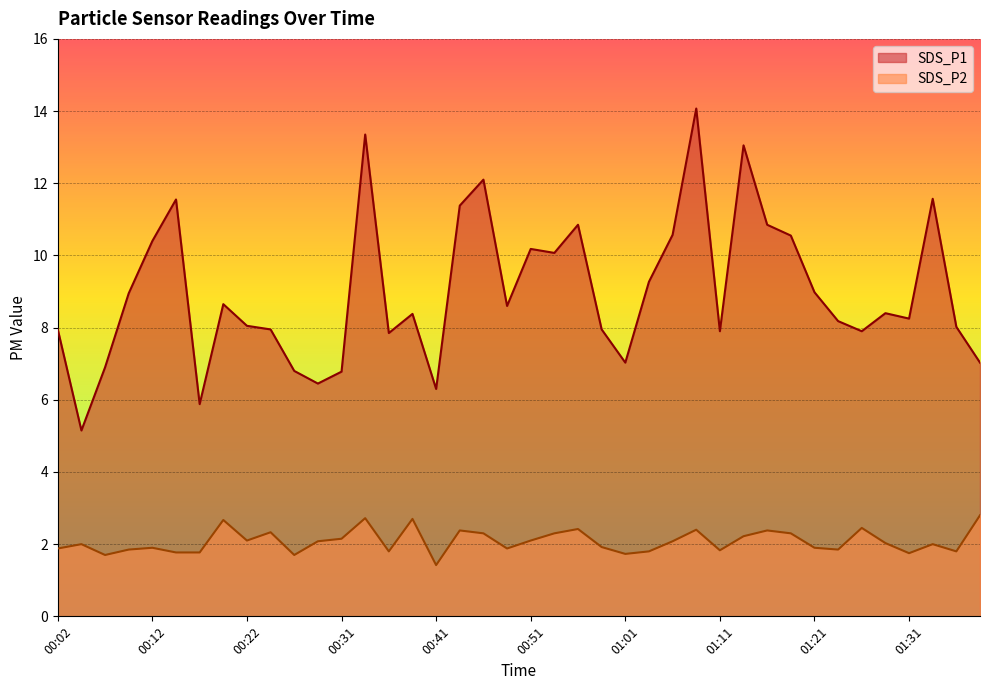

What is the approximate value of SDS_P2 at 00:48?

1.9